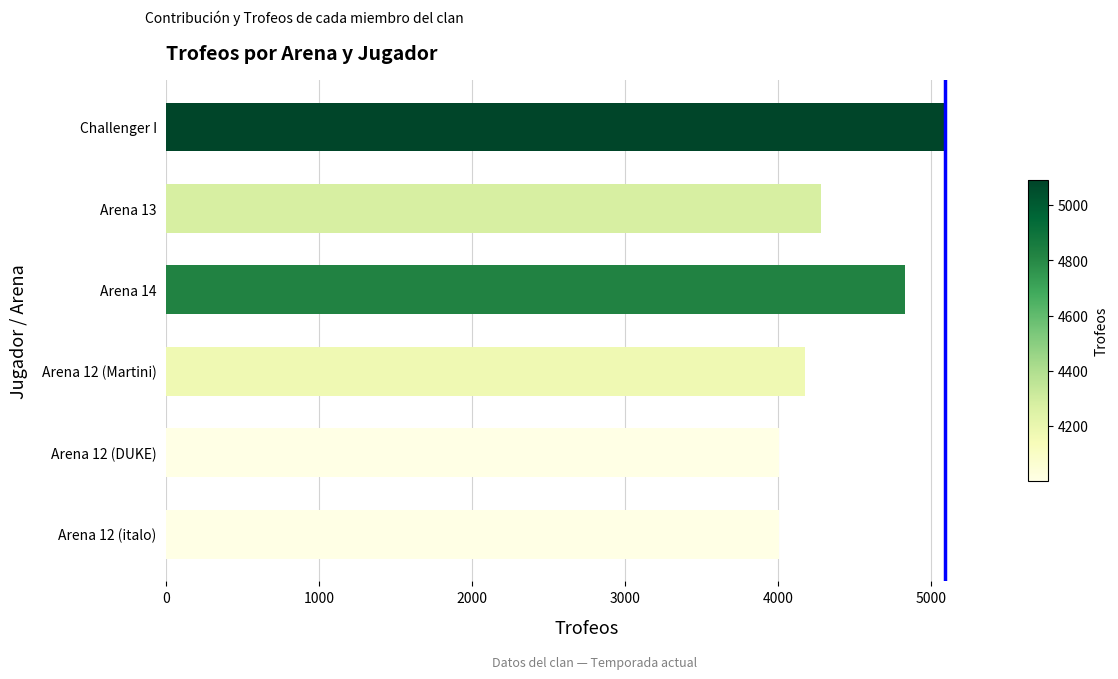

The value at Arena 12 (DUKE) is 4002. True or false?

True